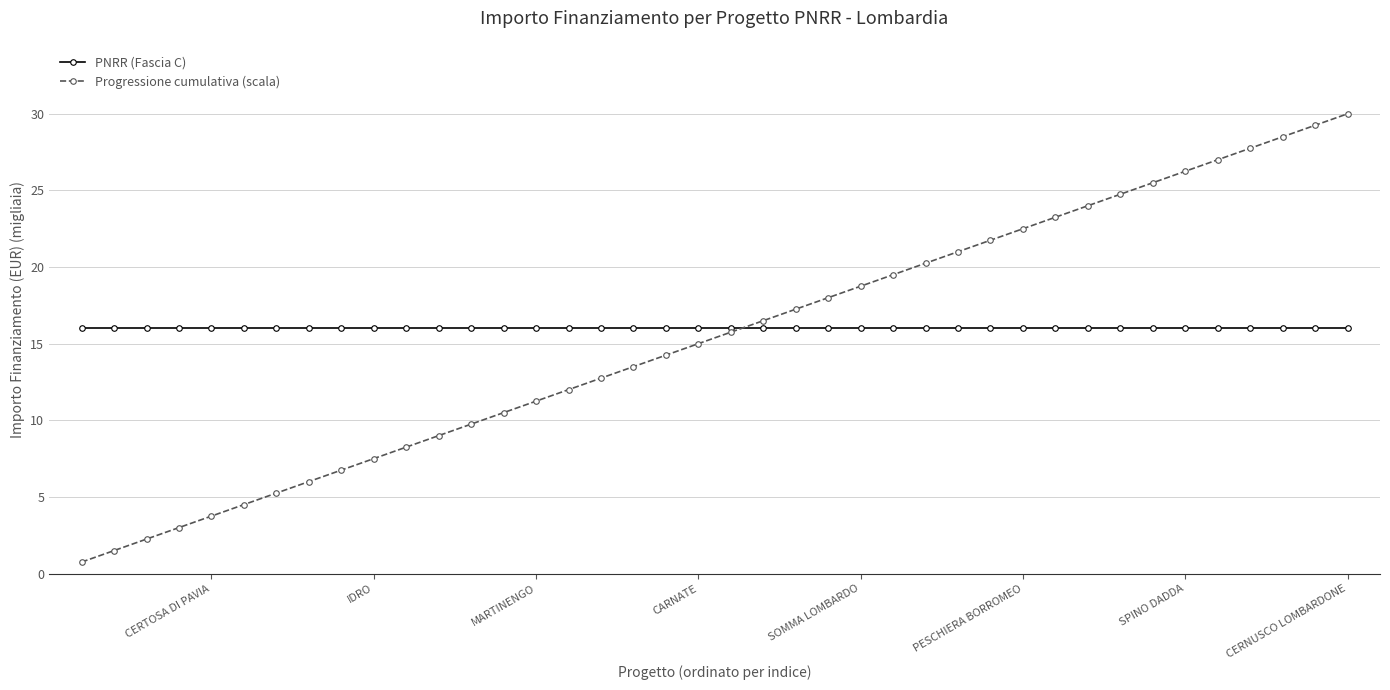

What is the difference between the maximum and second lowest values in the Progressione cumulativa (scala) series?

28.5